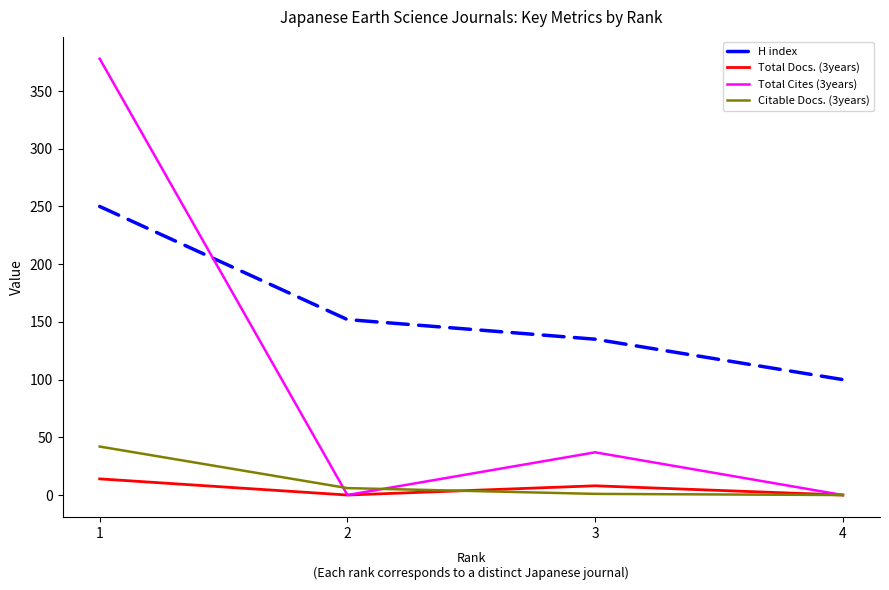

Is the value of Citable Docs. (3years) at 2 greater than the value of Total Cites (3years) at 2?

Yes